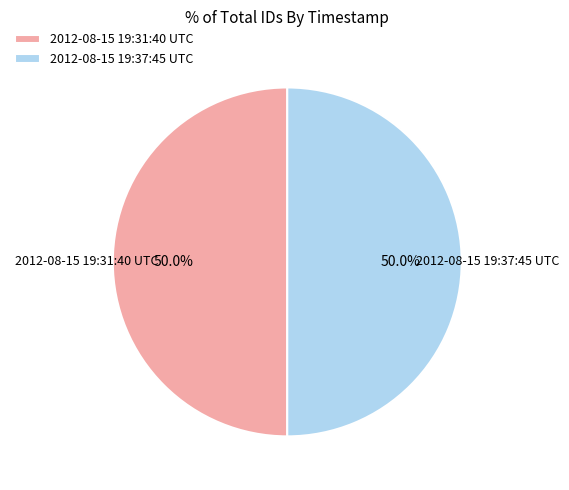

How much of the chart is everything except 2012-08-15 19:31:40 UTC?

50.0%